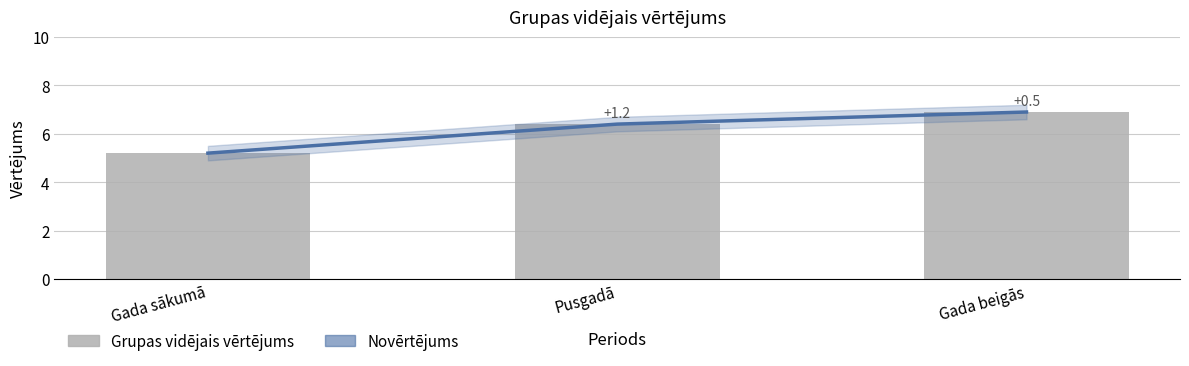

What is the difference between the maximum and minimum values in the Novērtējums series?

1.7